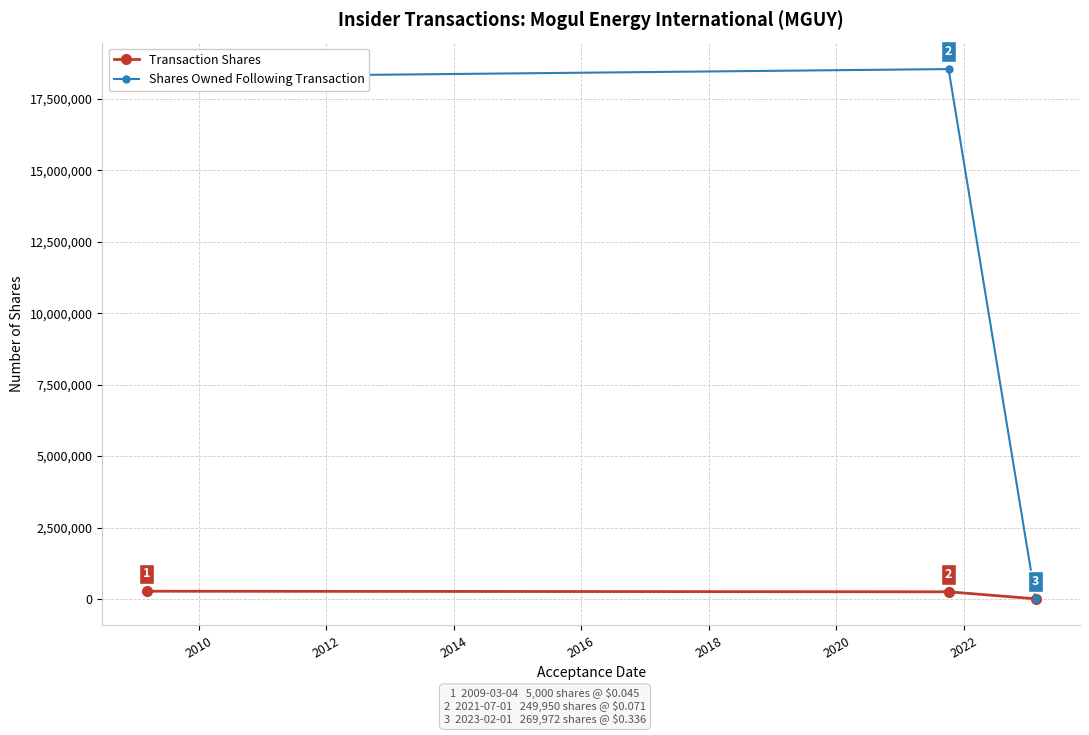

Rank the series by their average value, from lowest to highest.

Transaction Shares, Shares Owned Following Transaction